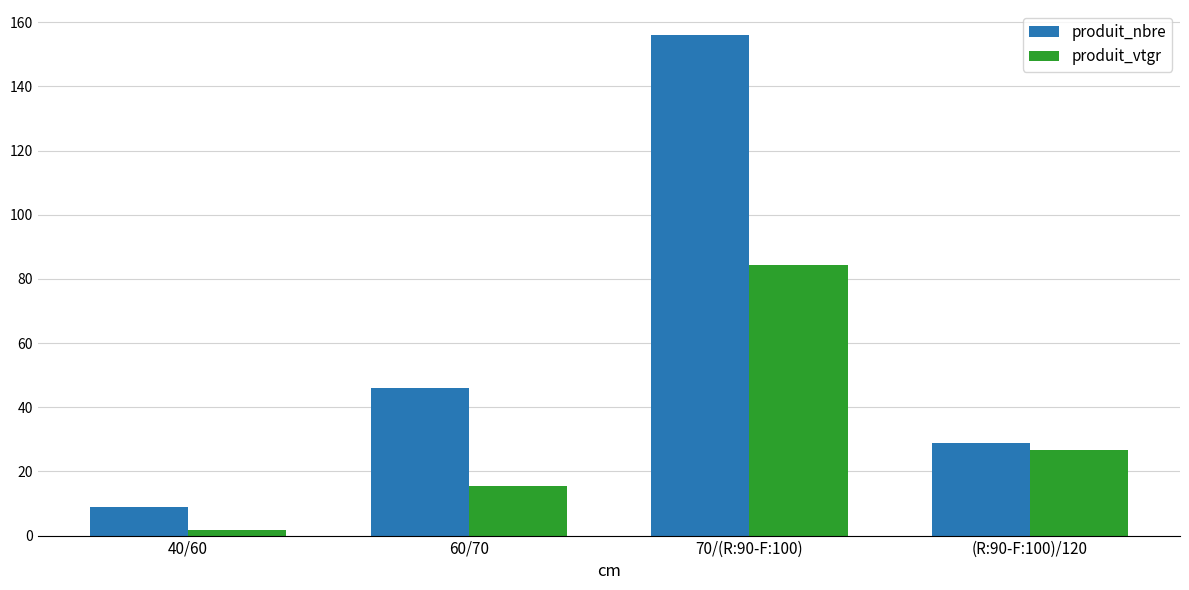

Reading left to right, what are all the values shown in this chart?

produit_nbre: 9.0	46.0	156.0	29.0
produit_vtgr: 1.8	15.4	84.2	26.5